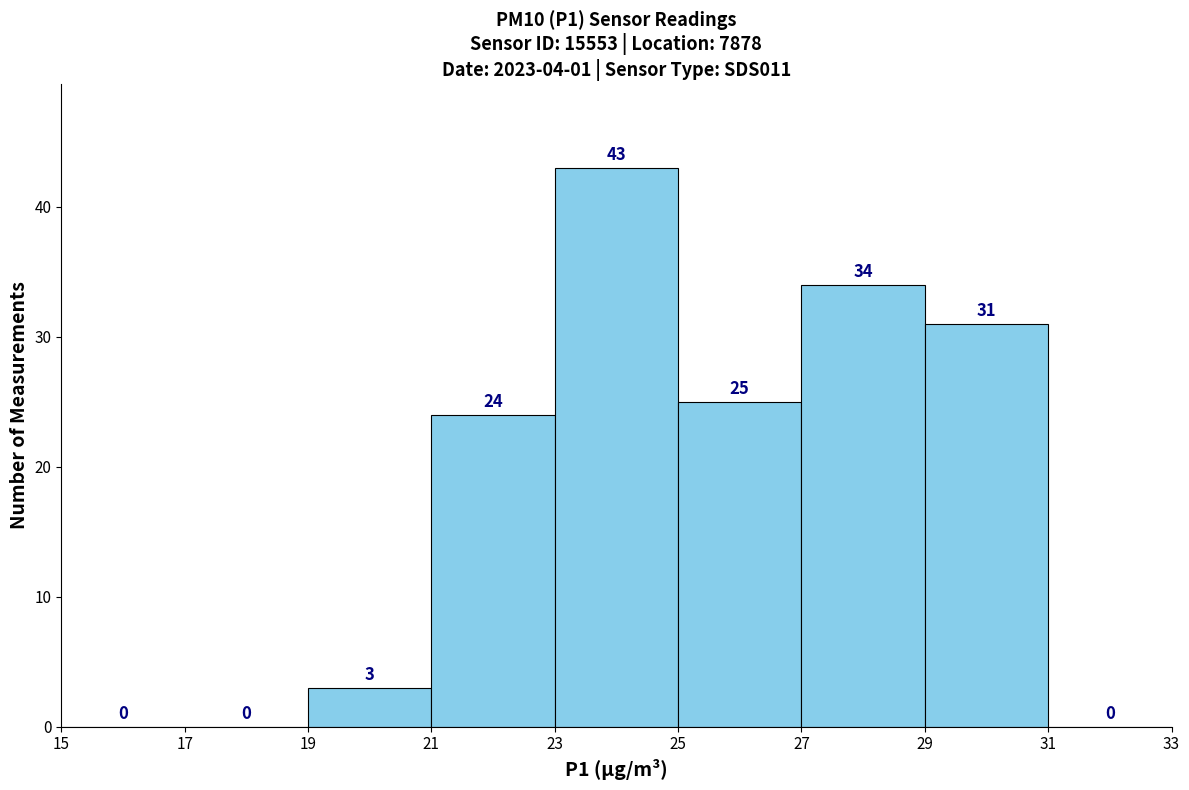

How tall is the bar that spans 25 to 27 on the x-axis?

25